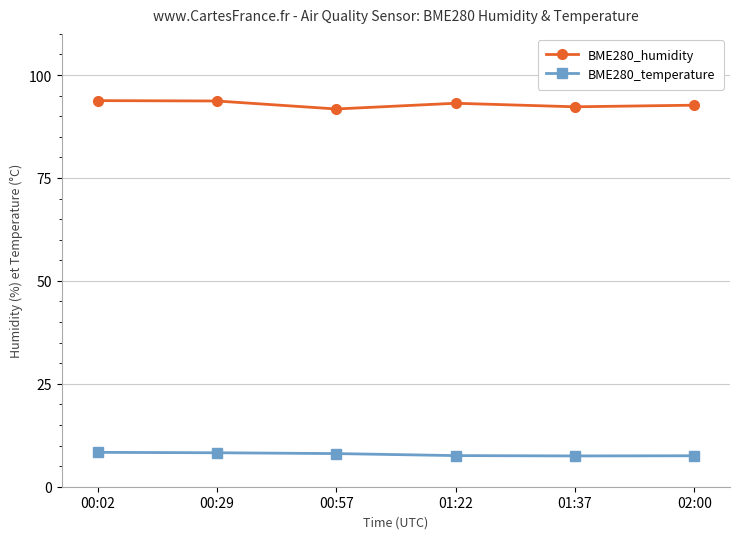

What is the average value of the BME280_humidity series?

92.9